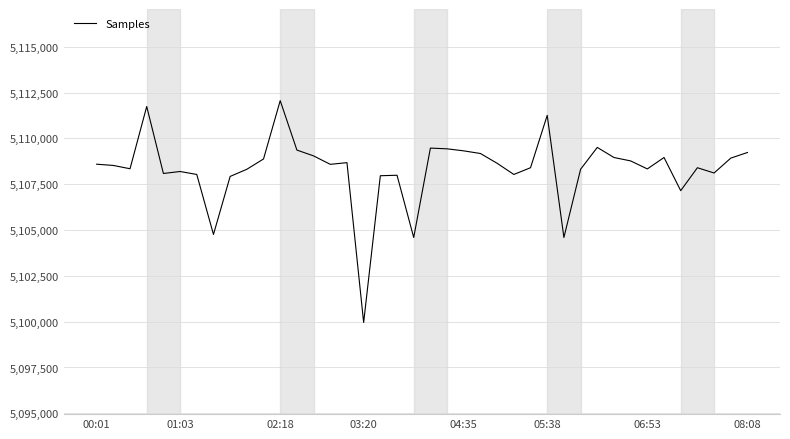

What is the smallest value displayed?

5099955